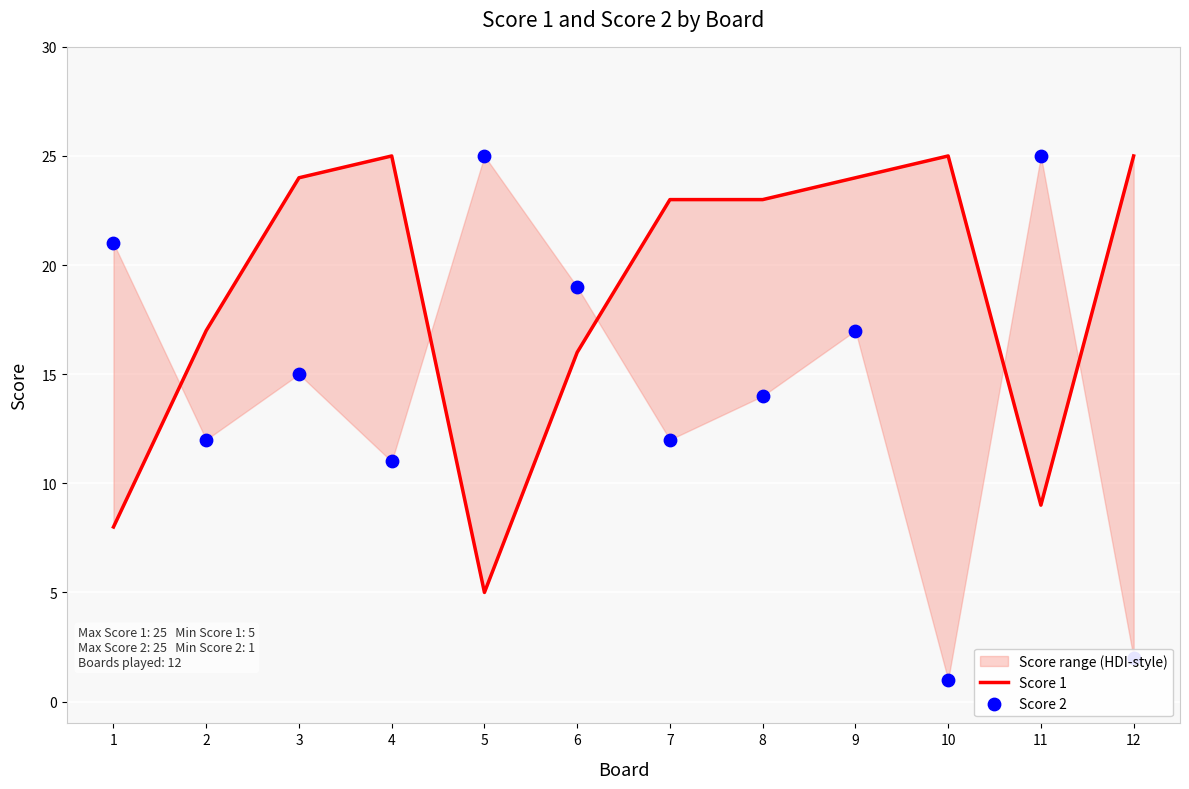

At how many categories does at least one series exceed 16?

12